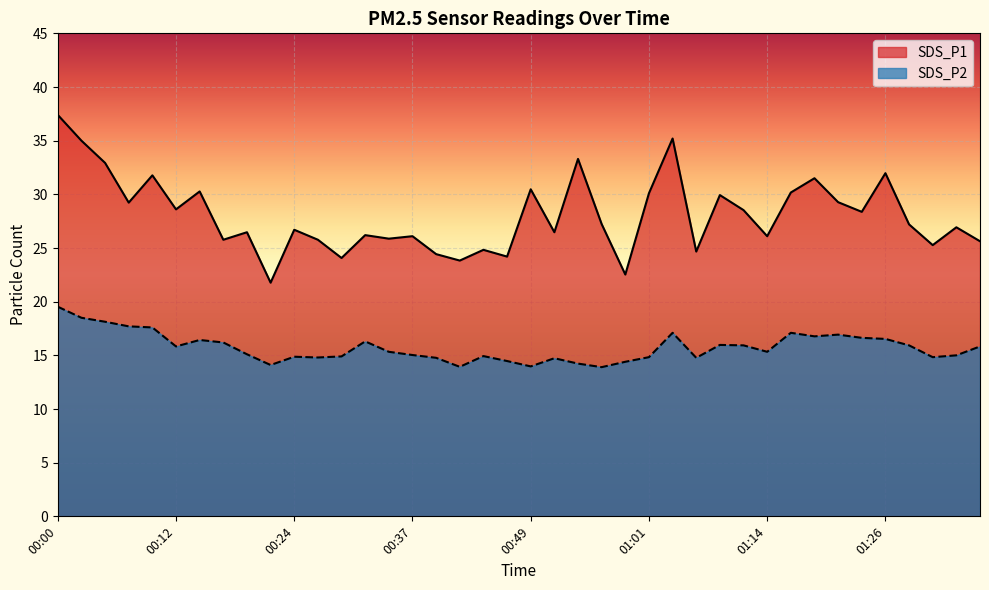

What is the label of the 15th point from the right?

01:01